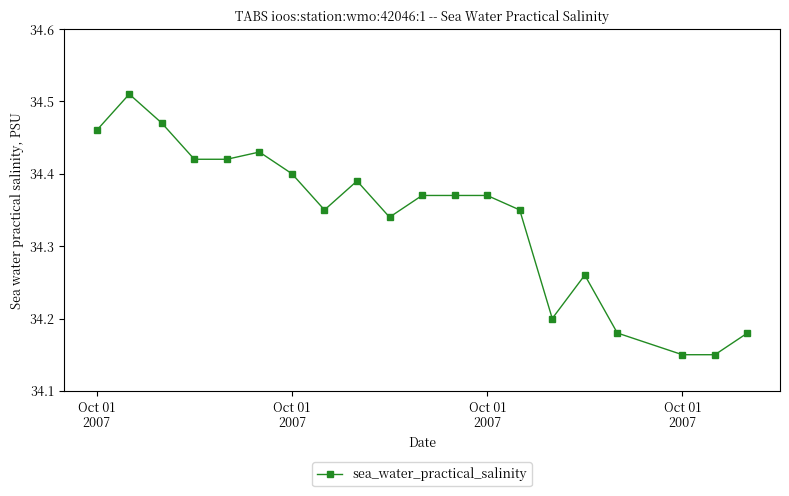

What is the sum of all values?

686.8